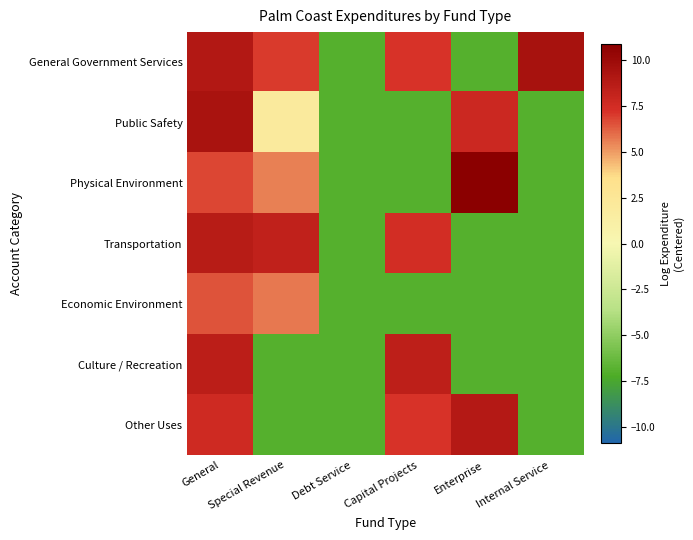

Reading right to left, extract all data points from this chart.

General Government Services: Internal Service=9.5	Enterprise=-6.9	Capital Projects=7.2	Debt Service=-6.9	Special Revenue=7.0	General=9.0
Public Safety: Internal Service=-6.9	Enterprise=7.8	Capital Projects=-6.9	Debt Service=-6.9	Special Revenue=1.9	General=9.4
Physical Environment: Internal Service=-6.9	Enterprise=10.9	Capital Projects=-6.9	Debt Service=-6.9	Special Revenue=5.6	General=6.8
Transportation: Internal Service=-6.9	Enterprise=-6.9	Capital Projects=7.4	Debt Service=-6.9	Special Revenue=8.3	General=8.7
Economic Environment: Internal Service=-6.9	Enterprise=-6.9	Capital Projects=-6.9	Debt Service=-6.9	Special Revenue=5.7	General=6.5
Culture / Recreation: Internal Service=-6.9	Enterprise=-6.9	Capital Projects=8.5	Debt Service=-6.9	Special Revenue=-6.9	General=8.6
Other Uses: Internal Service=-6.9	Enterprise=8.8	Capital Projects=7.2	Debt Service=-6.9	Special Revenue=-6.9	General=7.6